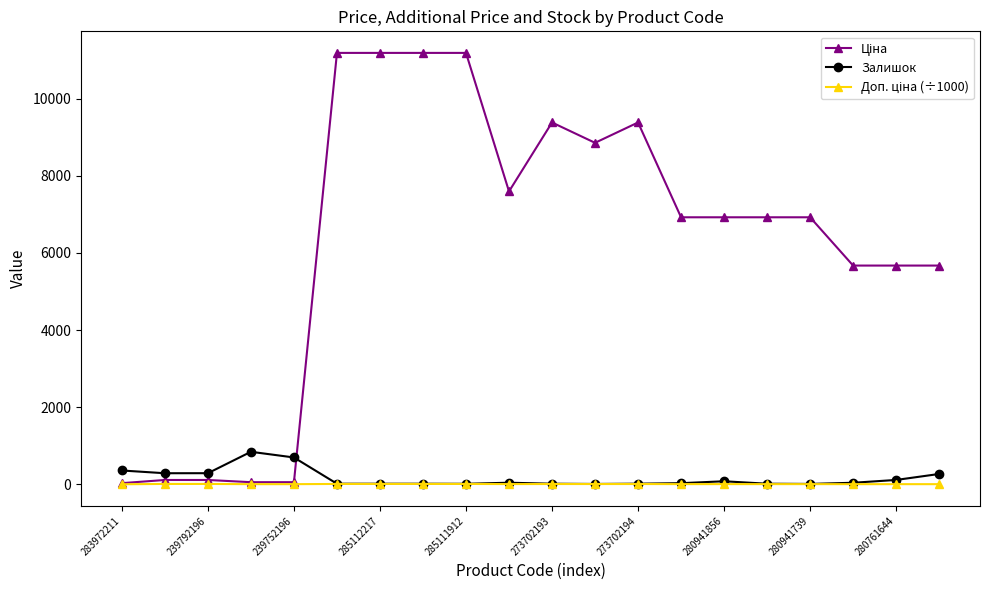

At how many categories does at least one series exceed 2763?

15